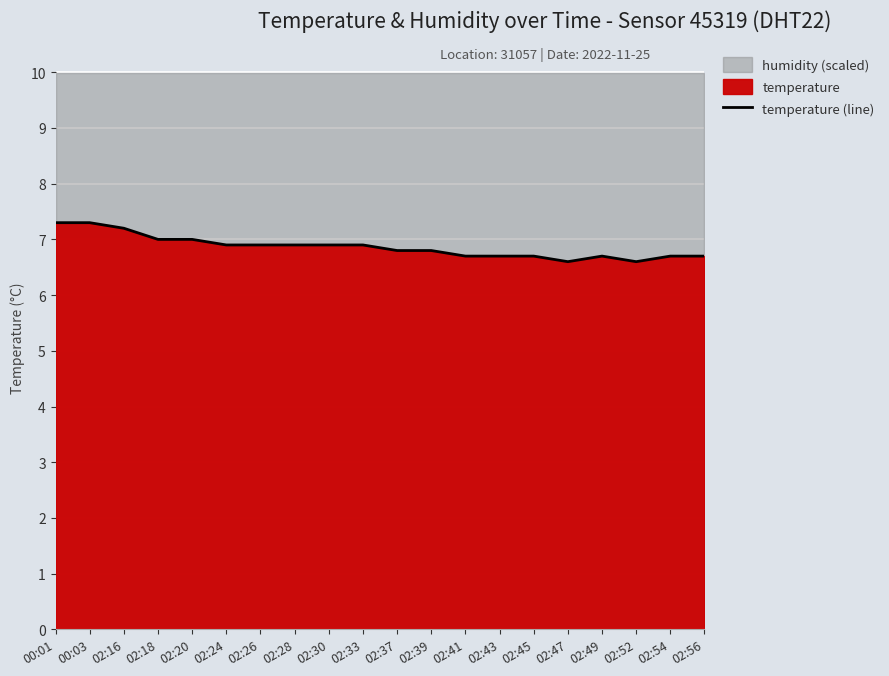

Reading left to right, list all the values displayed in this chart.

00:01=7.3	00:03=7.3	02:16=7.2	02:18=7.0	02:20=7.0	02:24=6.9	02:26=6.9	02:28=6.9	02:30=6.9	02:33=6.9	02:37=6.8	02:39=6.8	02:41=6.7	02:43=6.7	02:45=6.7	02:47=6.6	02:49=6.7	02:52=6.6	02:54=6.7	02:56=6.7